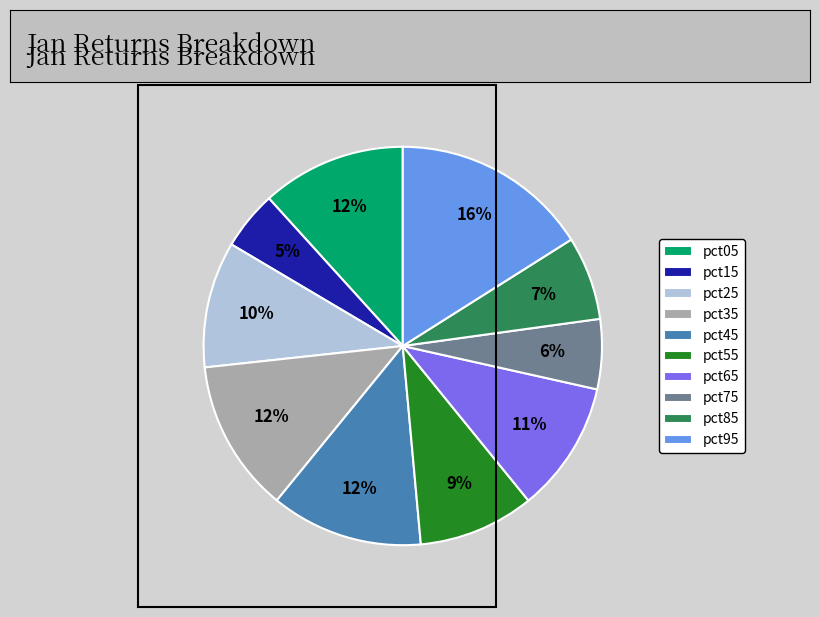

To the nearest percent, what is the combined percentage of pct15 and pct35?

17%